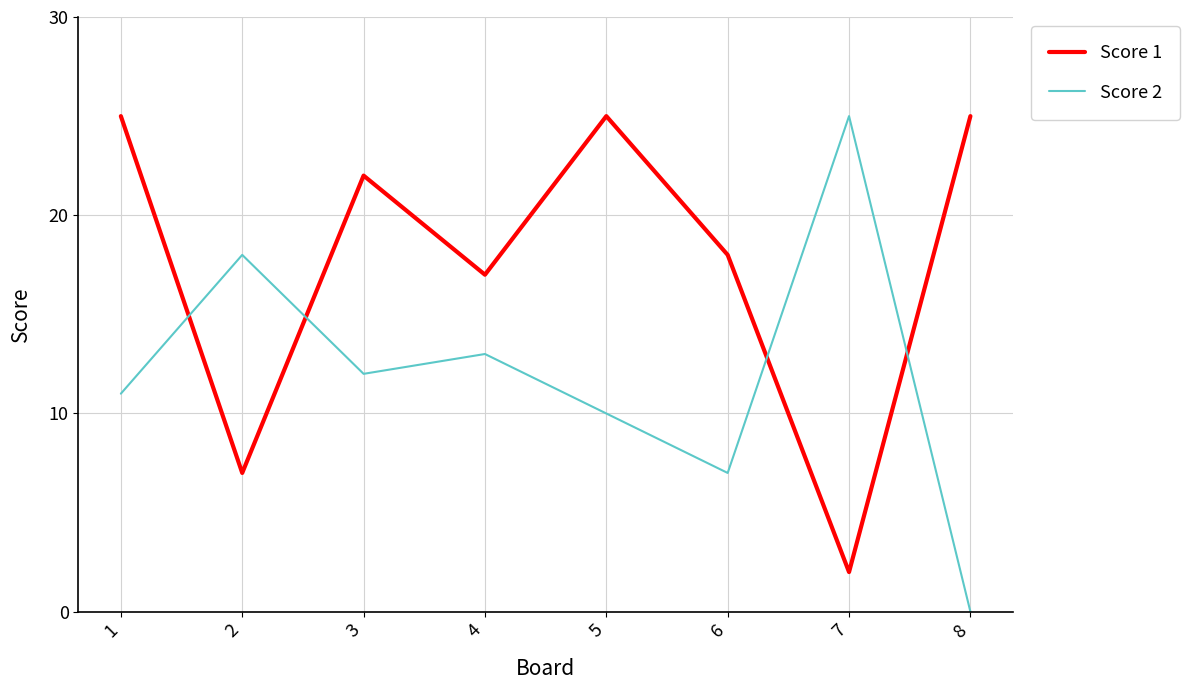

True or false: Score 1 and Score 2 cross at least once.

True